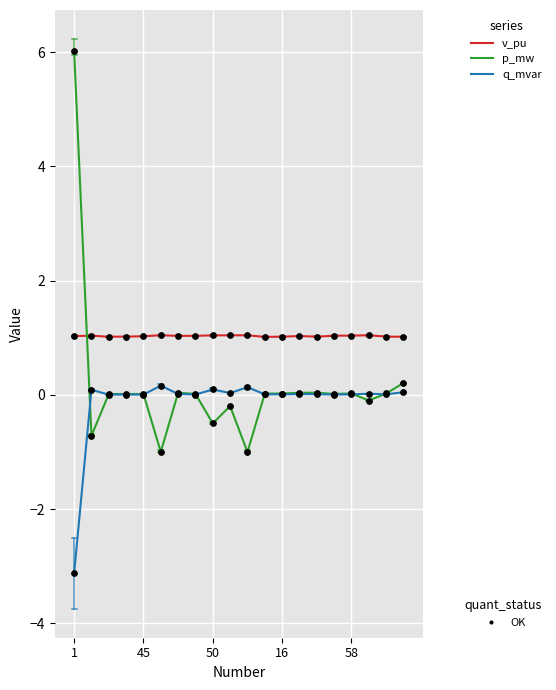

What is the minimum value shown in the chart?

-3.1